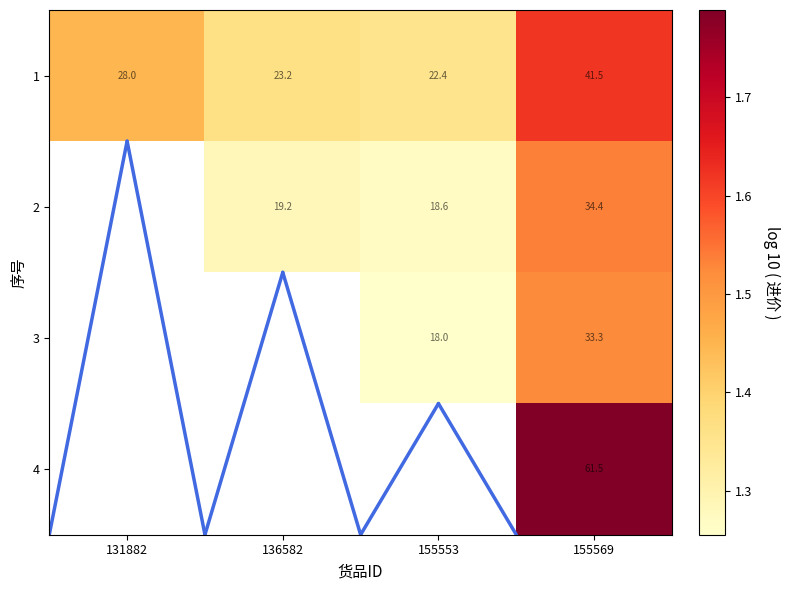

Is the value of 2 at 155569 greater than the value of 3 at 155553?

Yes